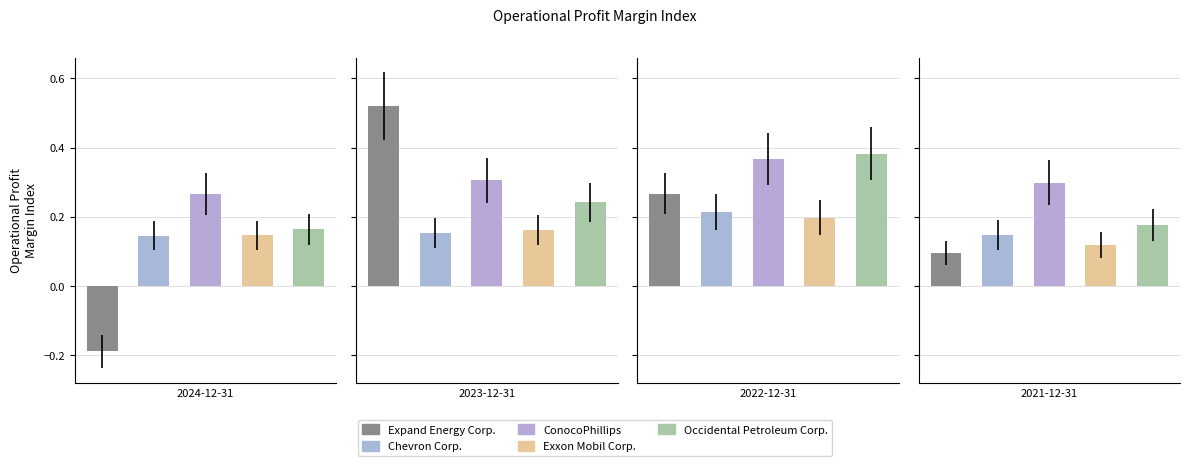

Reading left to right, list all the values displayed in this chart.

Expand Energy Corp.: -0.2	0.5	0.3	0.1
Chevron Corp.: 0.1	0.2	0.2	0.1
ConocoPhillips: 0.3	0.3	0.4	0.3
Exxon Mobil Corp.: 0.1	0.2	0.2	0.1
Occidental Petroleum Corp.: 0.2	0.2	0.4	0.2